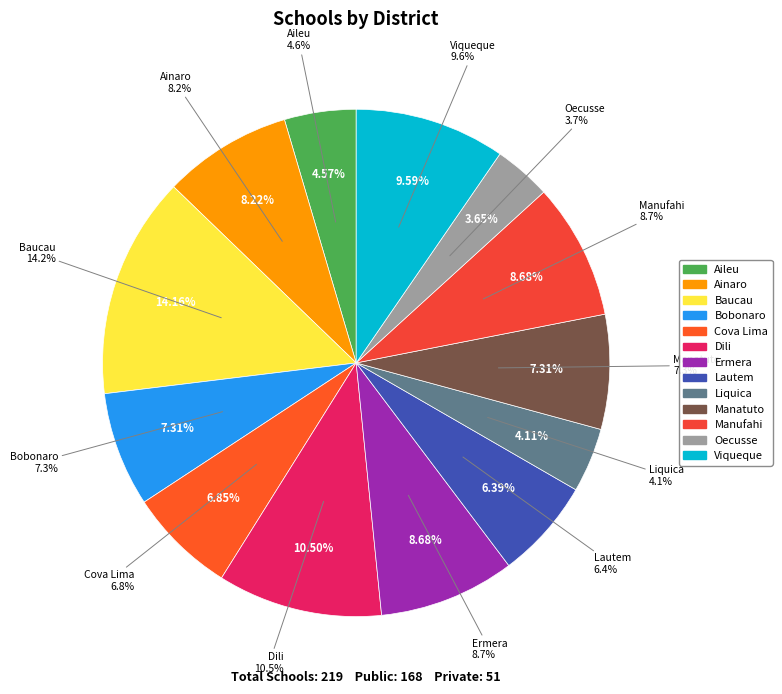

The Ermera slice represents 17% of the pie. True or false?

False